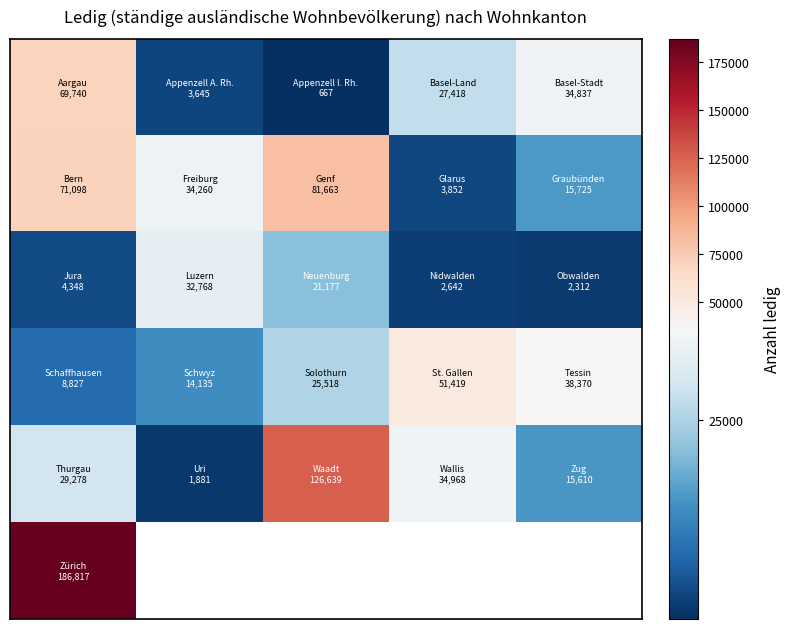

How many categories are shown in the chart?

5